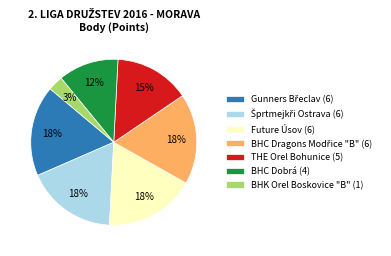

To the nearest percent, what is the average slice percentage?

14%